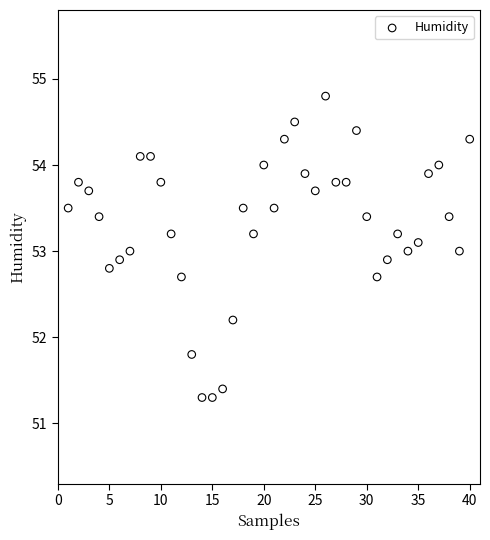

What is the range of Y values (max minus min)?

3.5